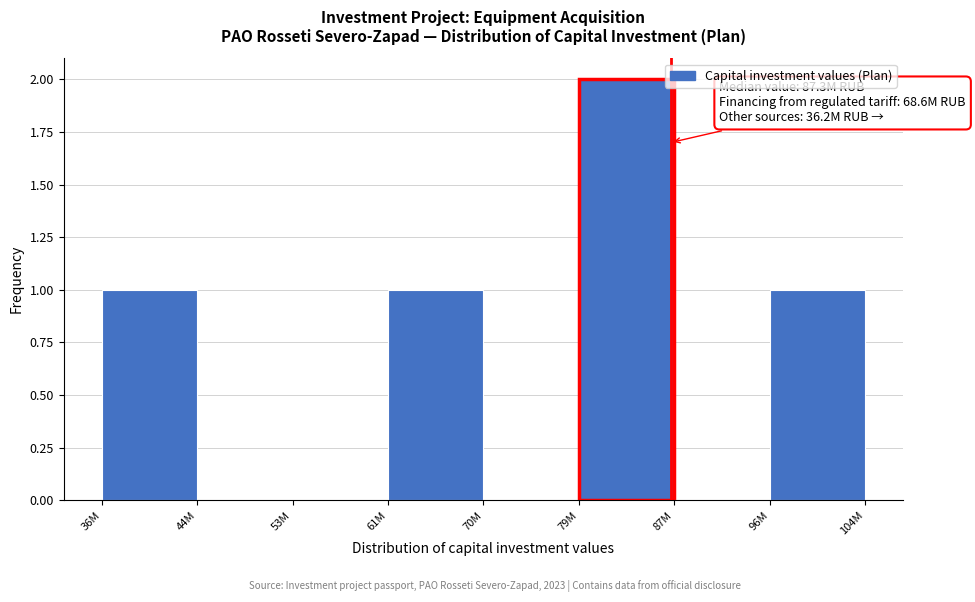

Reading left to right, transcribe all the data shown in this chart.

36M=1	44M=0	53M=0	61M=1	70M=0	79M=2	87M=0	96M=1